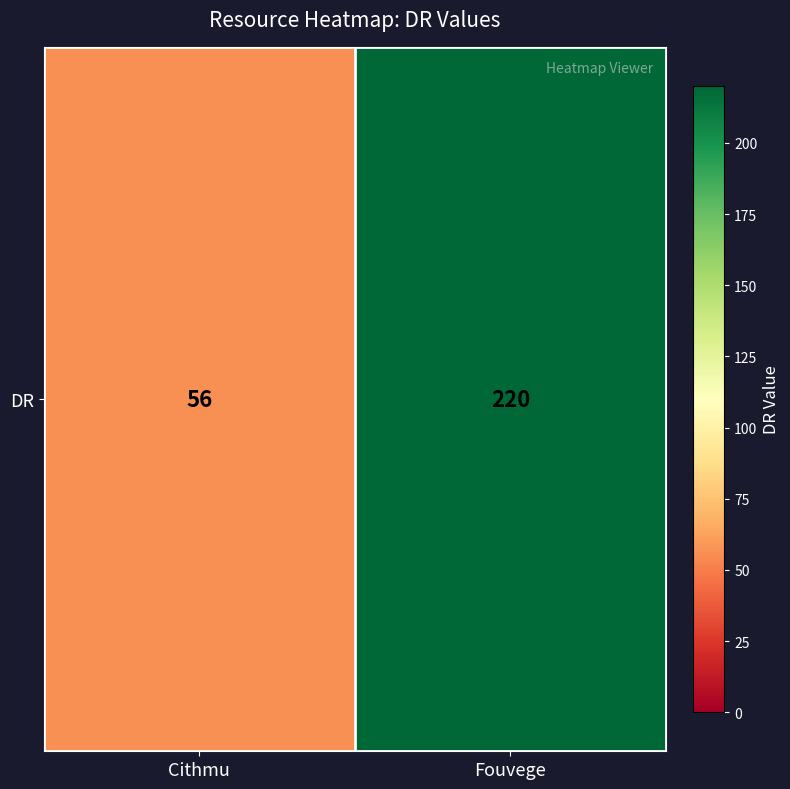

True or false: the data shows 379 at Fouvege.

False